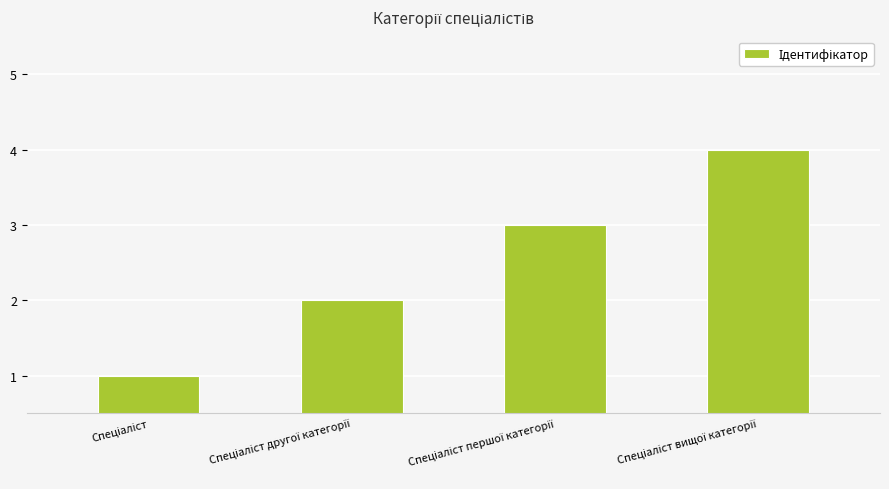

How many bars are there in total?

4